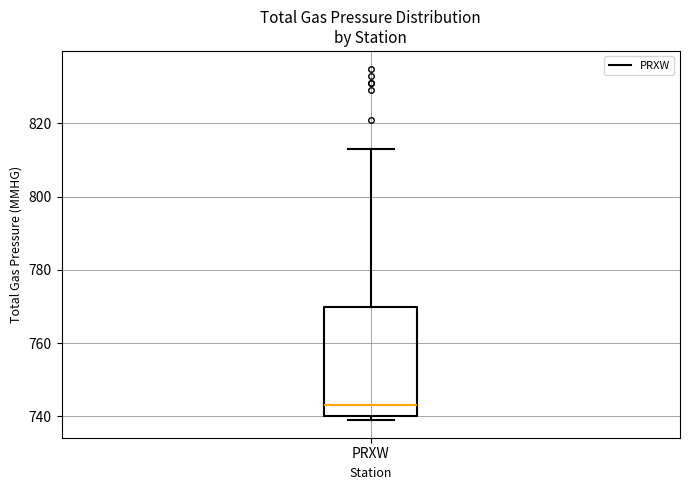

Where is the lower edge of the box for PRXW on the y-axis? The values are not printed on the chart, so give them approximately, as read against the axis.

740